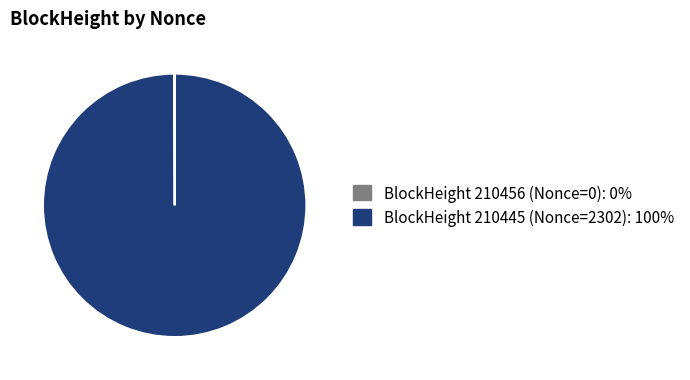

Is there a majority slice in this chart?

Yes